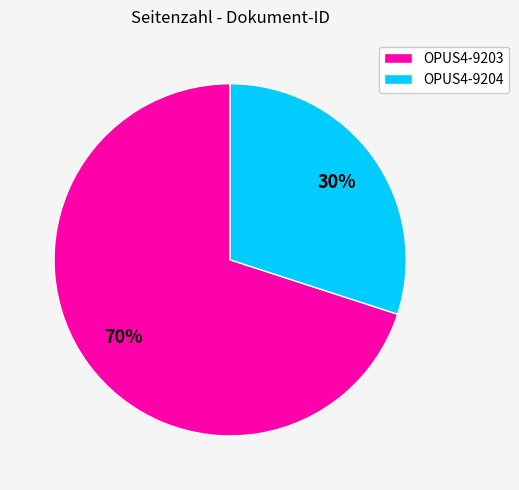

Is there any slice that represents more than half of the pie?

Yes